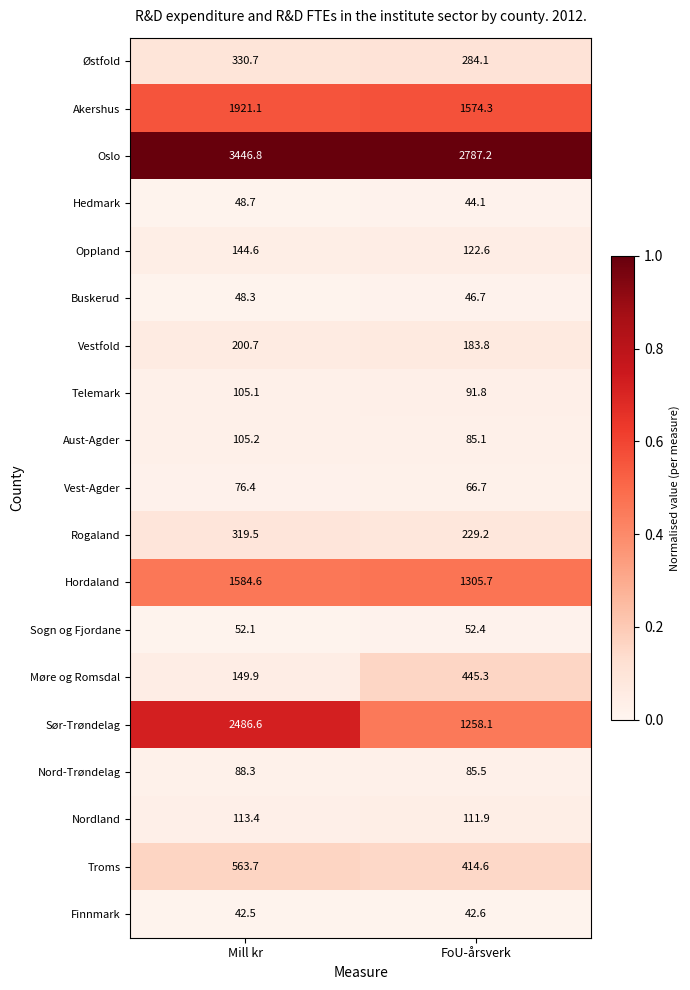

What is the difference between the highest and lowest values at FoU-årsverk?

2744.6